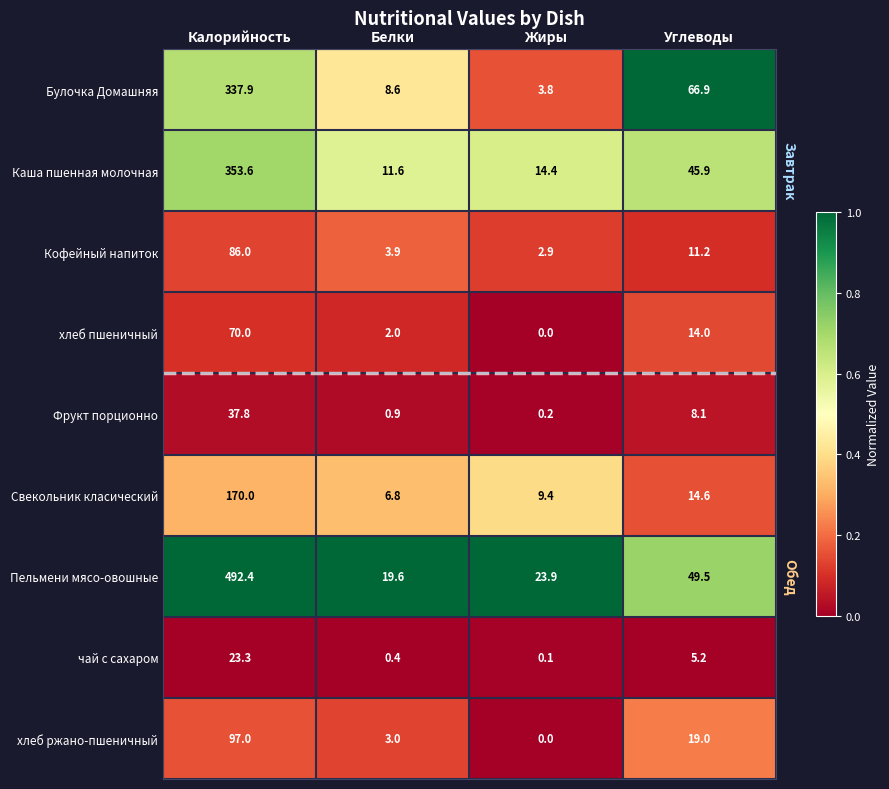

What is the difference between the maximum and minimum values in the хлеб пшеничный series?

70.0